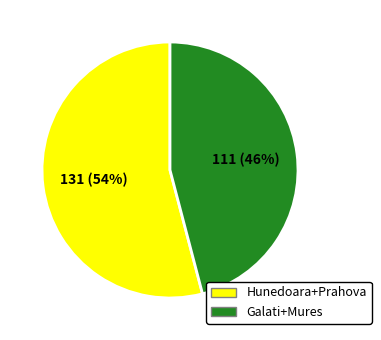

What is the largest slice in the pie chart?

Hunedoara+Prahova